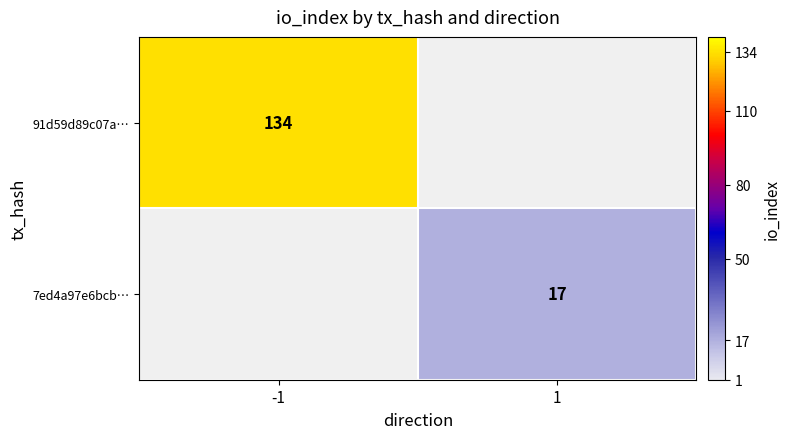

Which label corresponds to the smallest value in the chart?

1